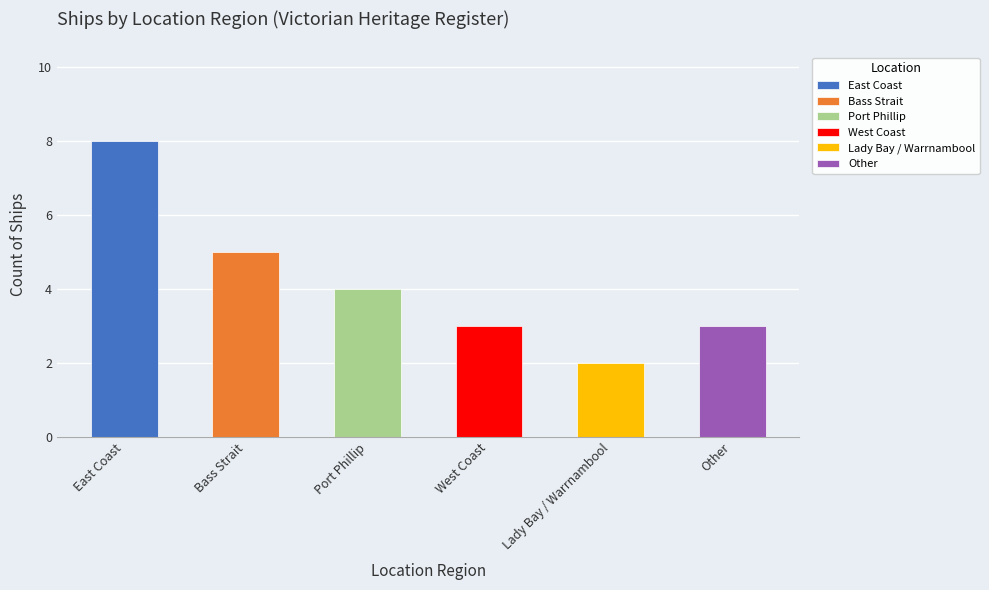

What is the greatest value displayed?

8